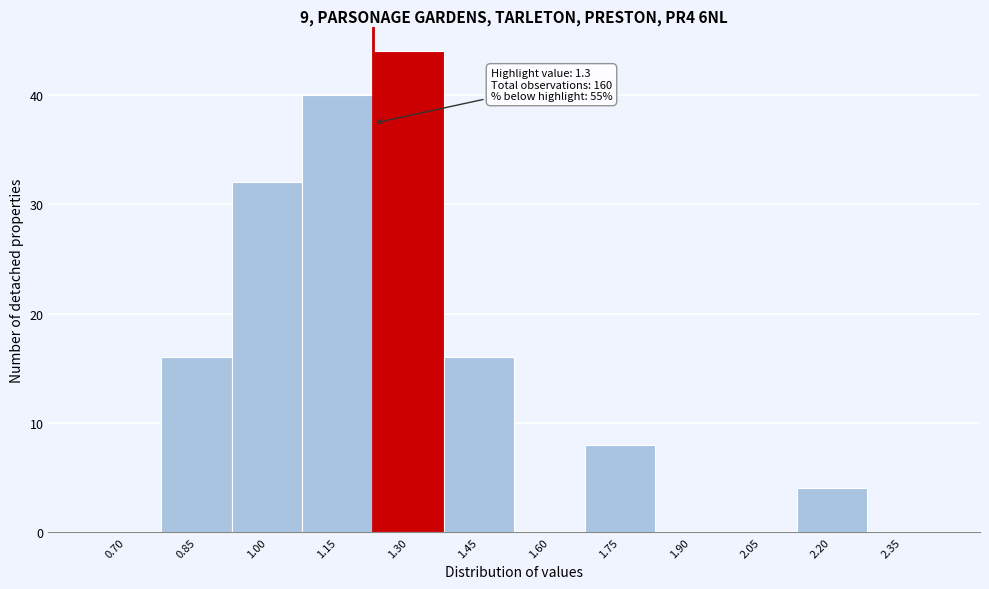

Reading left to right, list all the values displayed in this chart.

0.70=0	0.85=16	1.00=32	1.15=40	1.30=44	1.45=16	1.60=0	1.75=8	1.90=0	2.05=0	2.20=4	2.35=0